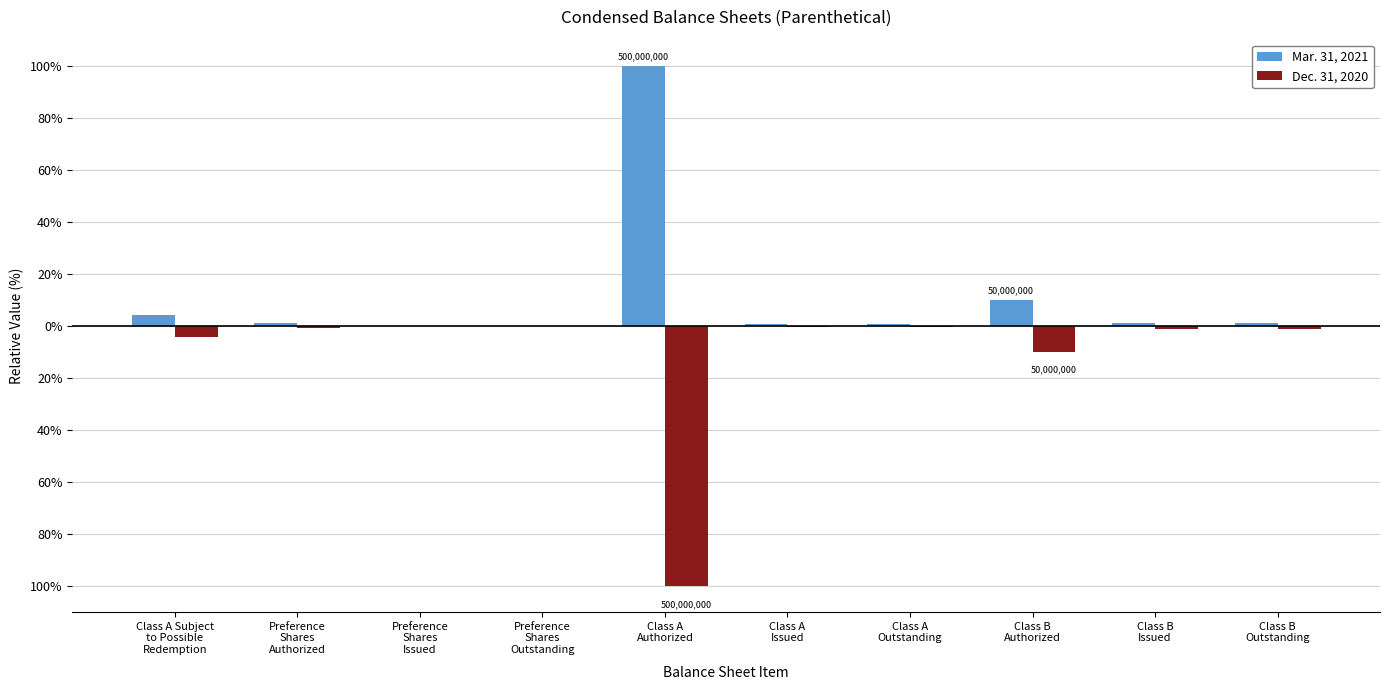

Rank the series at Preference
Shares
Issued from lowest to highest value.

Mar. 31, 2021, Dec. 31, 2020